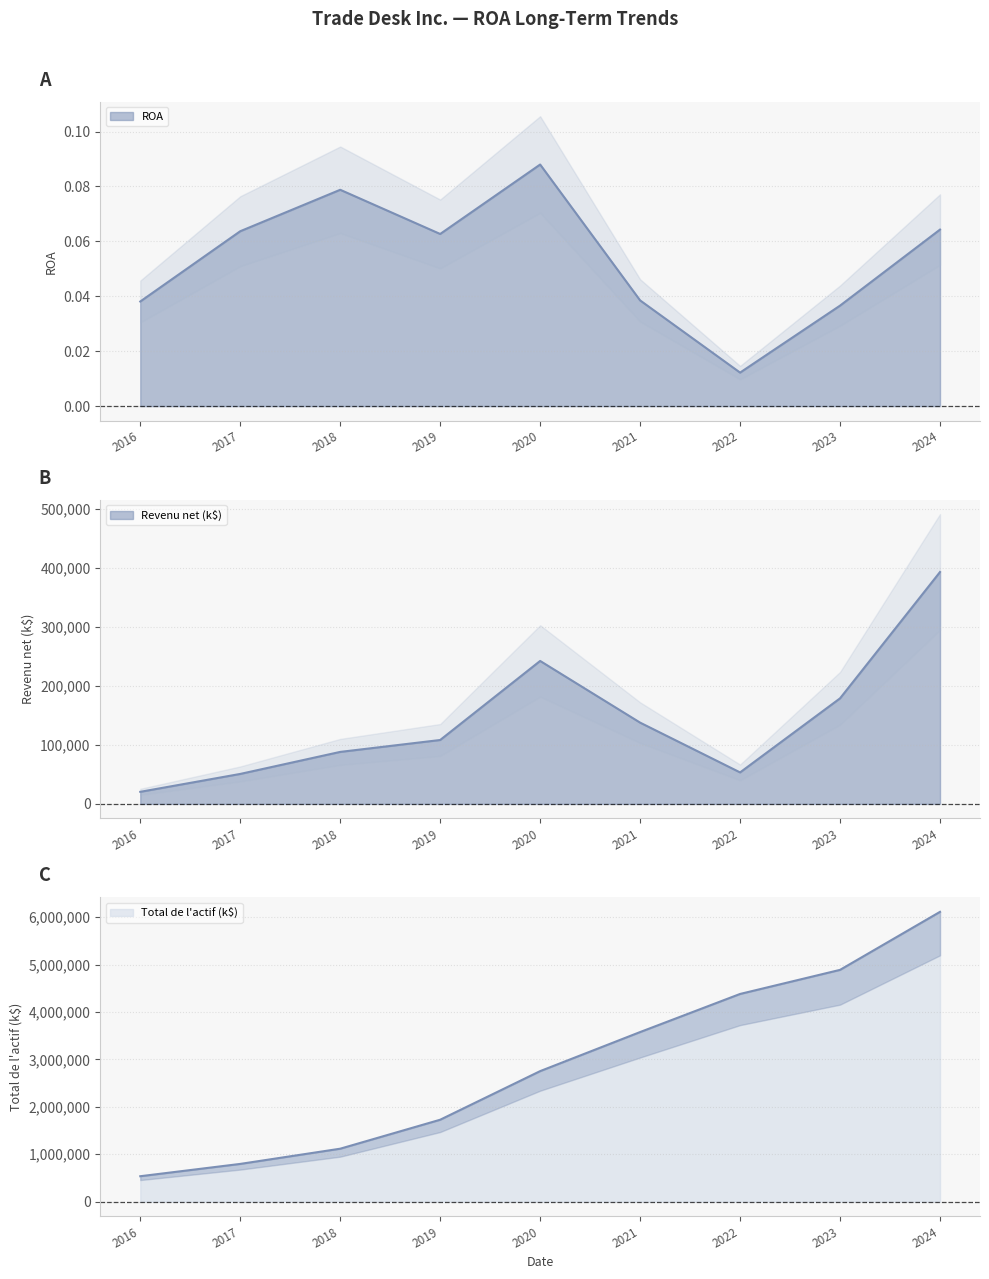

What is the average value of the ROA series?

0.1